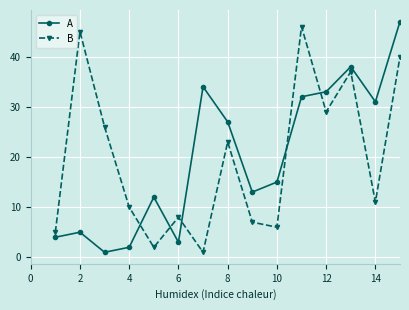

In A, how many points are higher than both neighbors (excluding endpoints)?

4